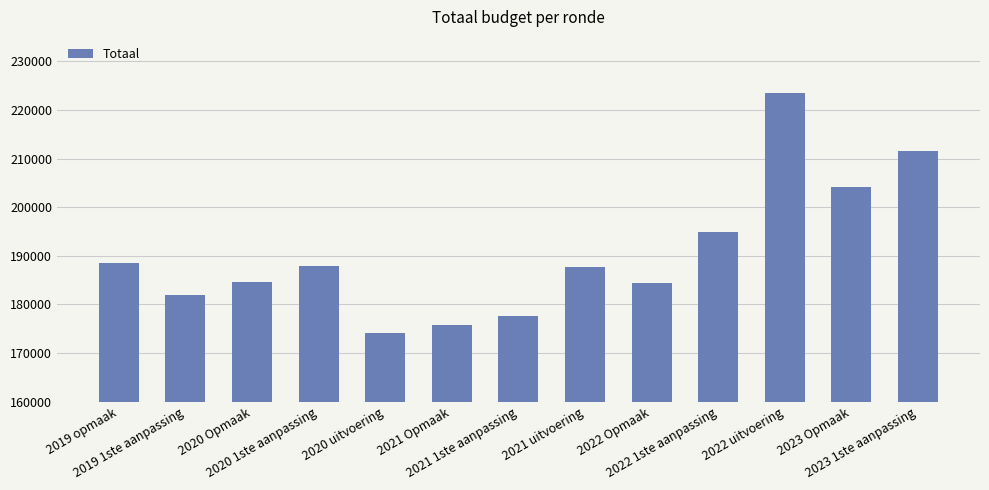

What is the greatest value displayed?

223444